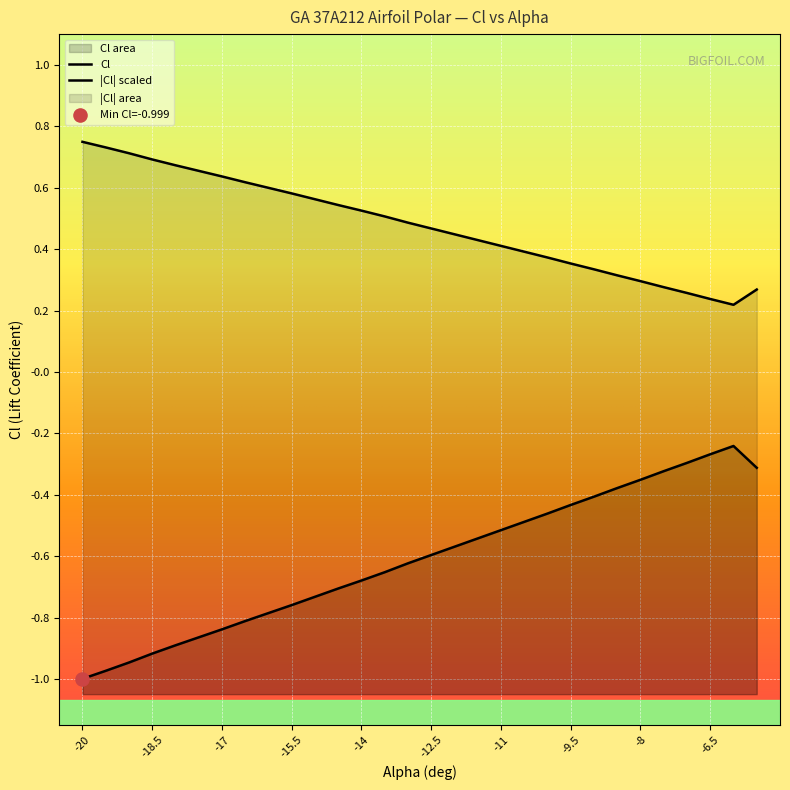

Between -7 and -12, which is larger?

-12